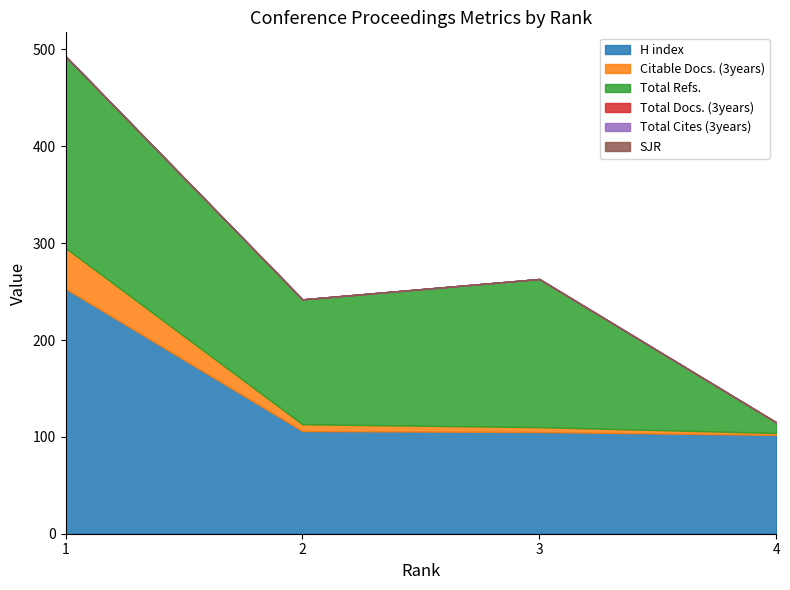

Reading left to right, what are all the values shown in this chart?

H index: 253	106	105	102
Total Docs. (3years): 0	0	0	0
Total Cites (3years): 0	0	0	0
Citable Docs. (3years): 42	7	5	2
Total Refs.: 198	129	153	11
SJR: 0	0	0	0